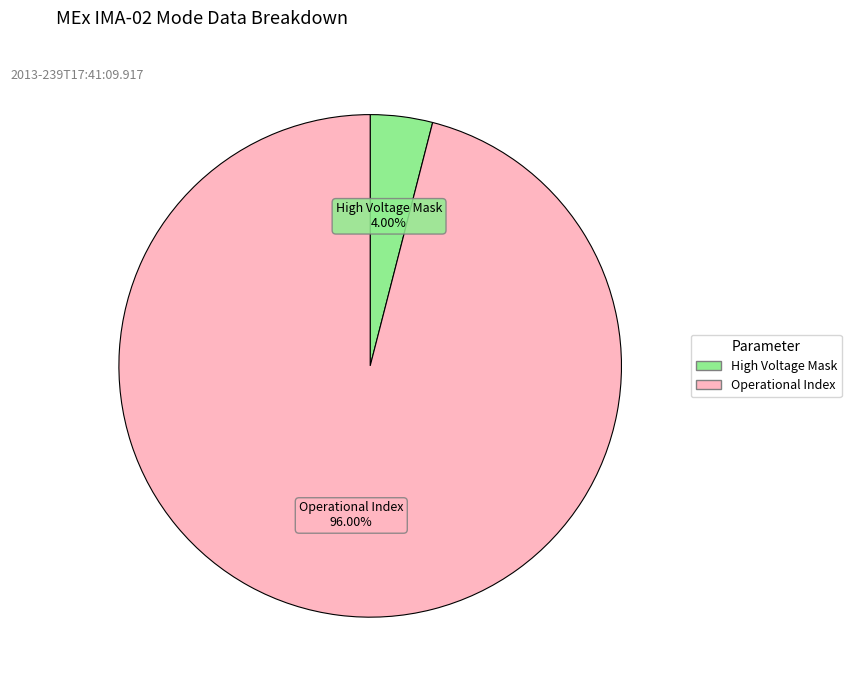

How many slices are in this pie chart?

2